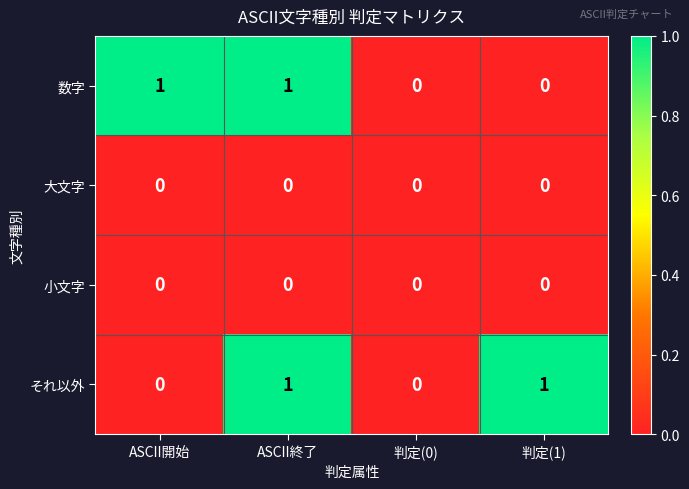

Reading left to right, list all the values displayed in this chart.

数字: ASCII開始=1	ASCII終了=1	判定(0)=0	判定(1)=0
大文字: ASCII開始=0	ASCII終了=0	判定(0)=0	判定(1)=0
小文字: ASCII開始=0	ASCII終了=0	判定(0)=0	判定(1)=0
それ以外: ASCII開始=0	ASCII終了=1	判定(0)=0	判定(1)=1